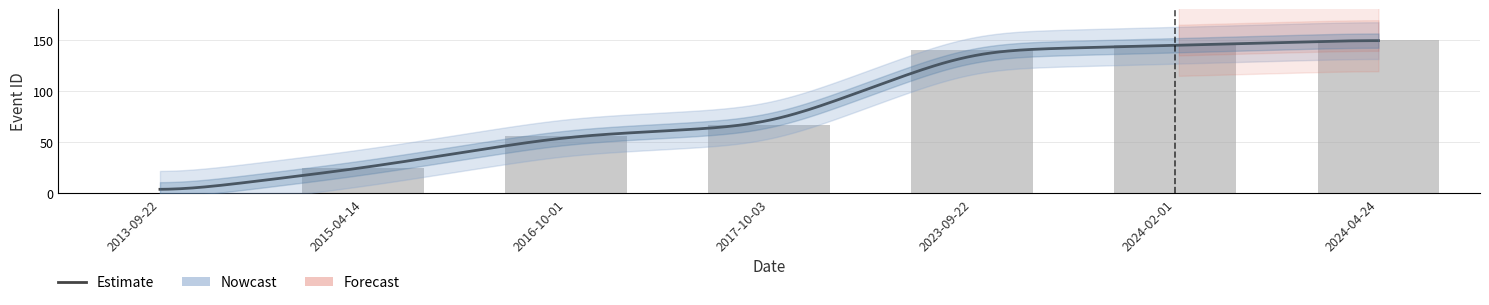

True or false: the data shows 150.0 at 2024-04-24.

True